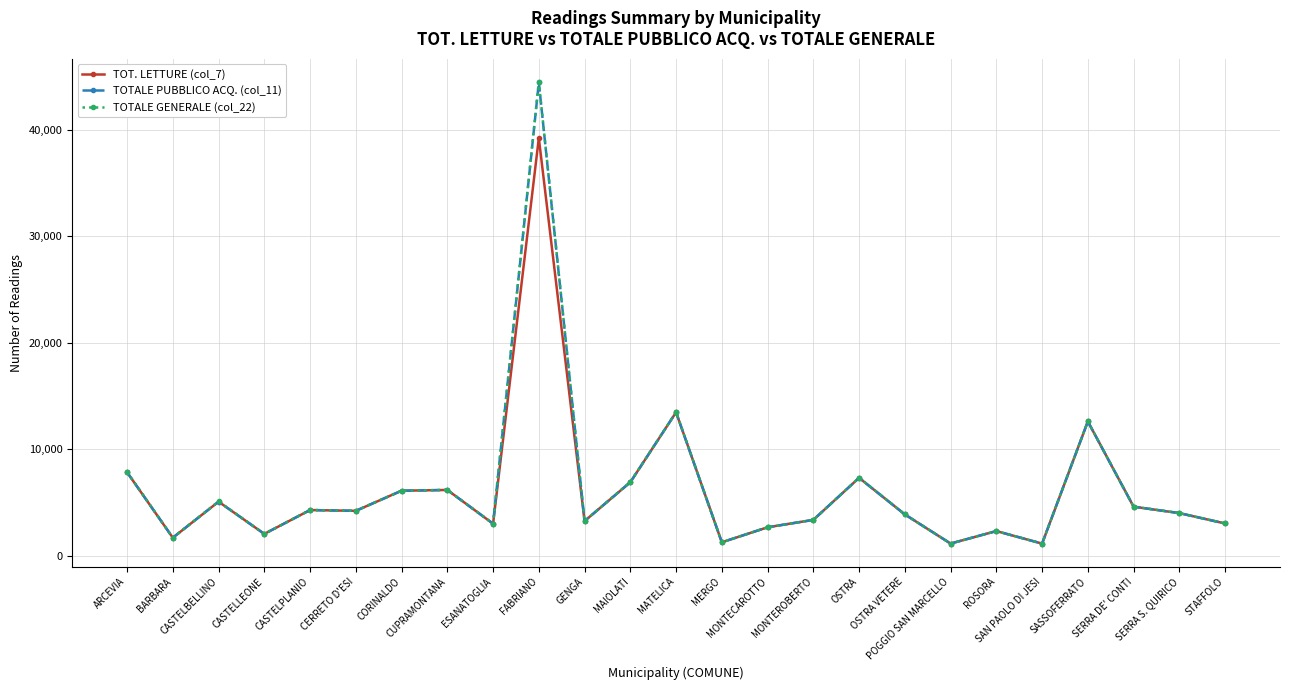

At which category does the chart reach its peak across all series?

FABRIANO